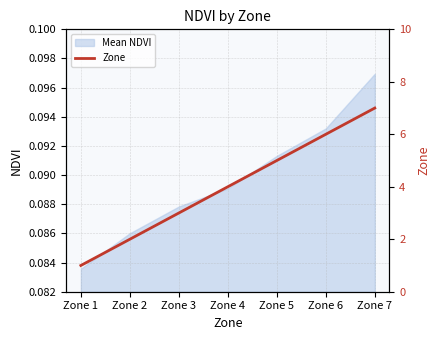

At which label does the data first exceed 4?

Zone 5